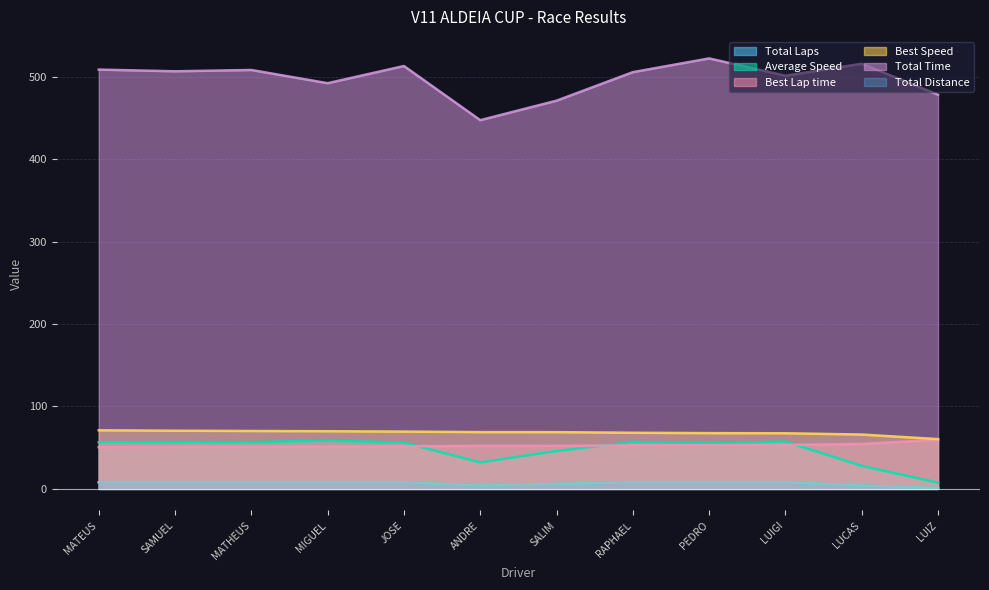

Does the chart display data point markers on the line(s)?

No